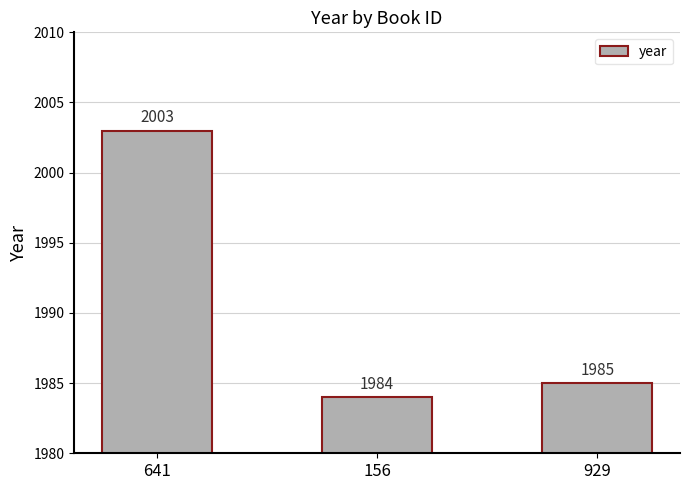

Between 641 and 929, which is larger?

641